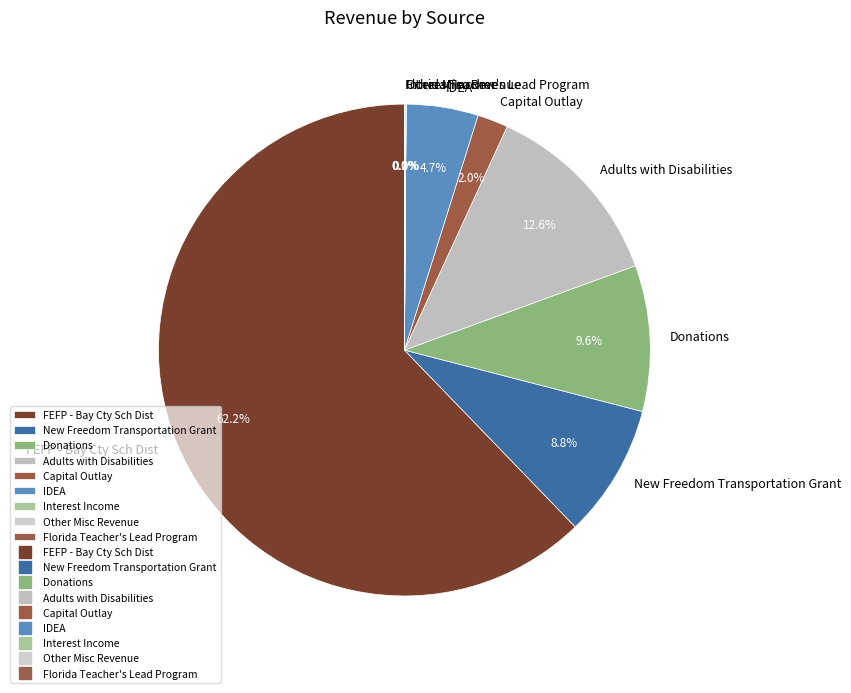

What is the largest slice in the pie chart?

FEFP - Bay Cty Sch Dist